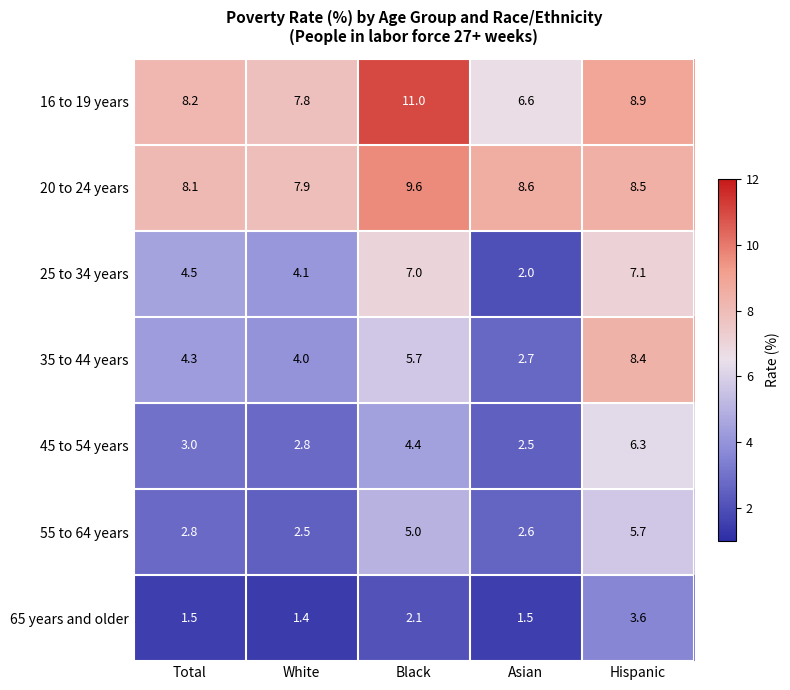

The 35 to 44 years series shows 2.7 at Asian. True or false?

True